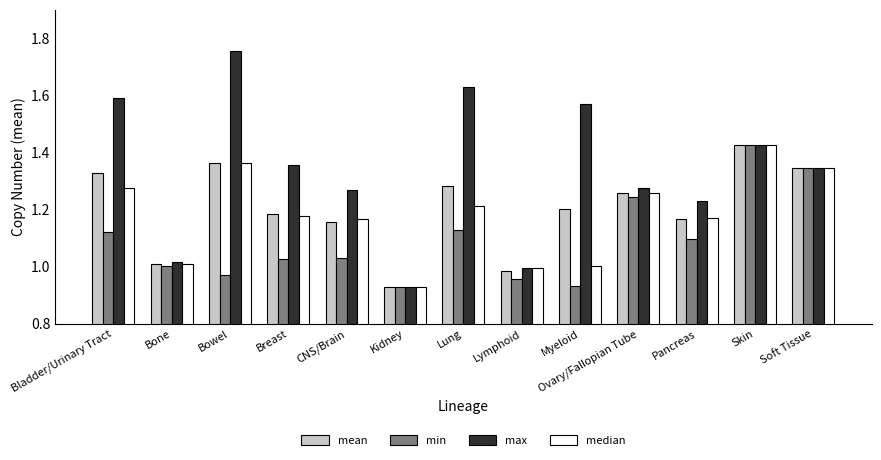

Which category has the highest value across all series?

Bowel